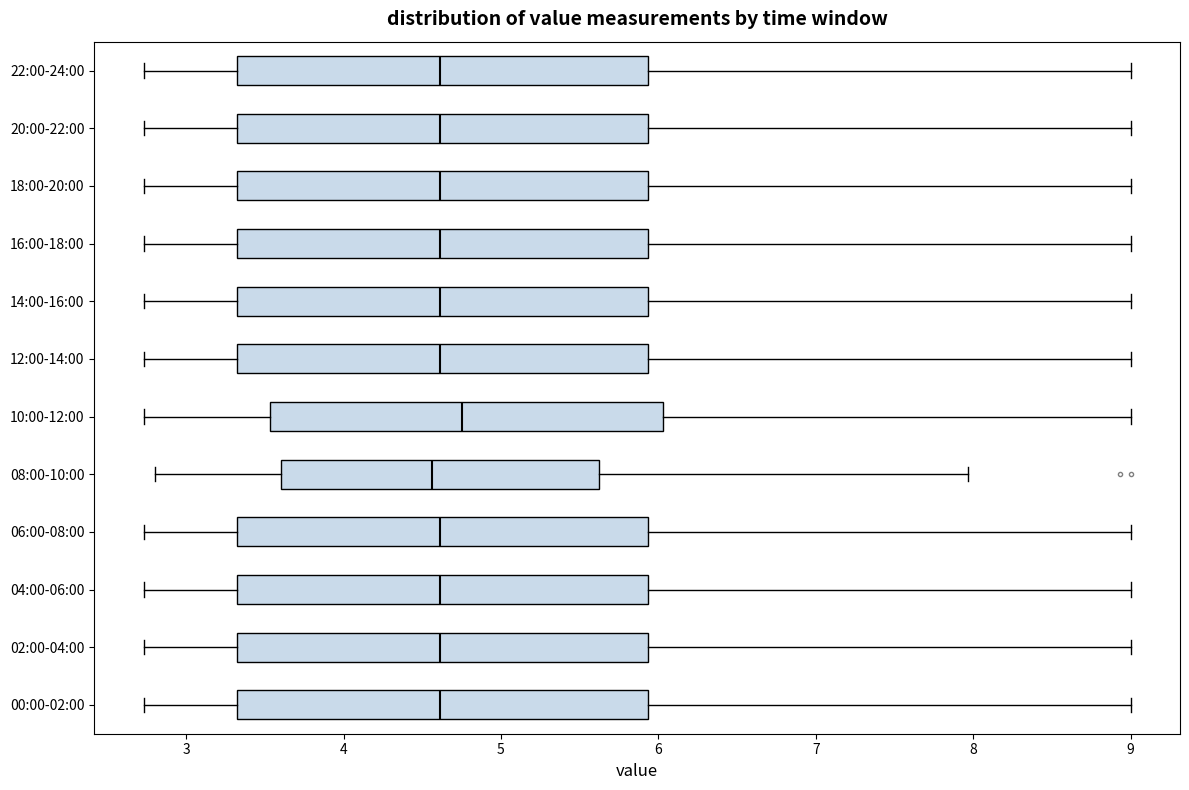

Reading bottom to top, read every box against the x-axis: the position of its median line, the range the box covers, and the ends of its whiskers. The values are not printed on the chart, so give them approximately, as read against the axis.

00:00-02:00: median 4.6, box 3.3 to 5.9, whiskers 2.7 to 9.0
02:00-04:00: median 4.6, box 3.3 to 5.9, whiskers 2.7 to 9.0
04:00-06:00: median 4.6, box 3.3 to 5.9, whiskers 2.7 to 9.0
06:00-08:00: median 4.6, box 3.3 to 5.9, whiskers 2.7 to 9.0
08:00-10:00: median 4.6, box 3.6 to 5.6, whiskers 2.8 to 8.0
10:00-12:00: median 4.8, box 3.5 to 6.0, whiskers 2.7 to 9.0
12:00-14:00: median 4.6, box 3.3 to 5.9, whiskers 2.7 to 9.0
14:00-16:00: median 4.6, box 3.3 to 5.9, whiskers 2.7 to 9.0
16:00-18:00: median 4.6, box 3.3 to 5.9, whiskers 2.7 to 9.0
18:00-20:00: median 4.6, box 3.3 to 5.9, whiskers 2.7 to 9.0
20:00-22:00: median 4.6, box 3.3 to 5.9, whiskers 2.7 to 9.0
22:00-24:00: median 4.6, box 3.3 to 5.9, whiskers 2.7 to 9.0